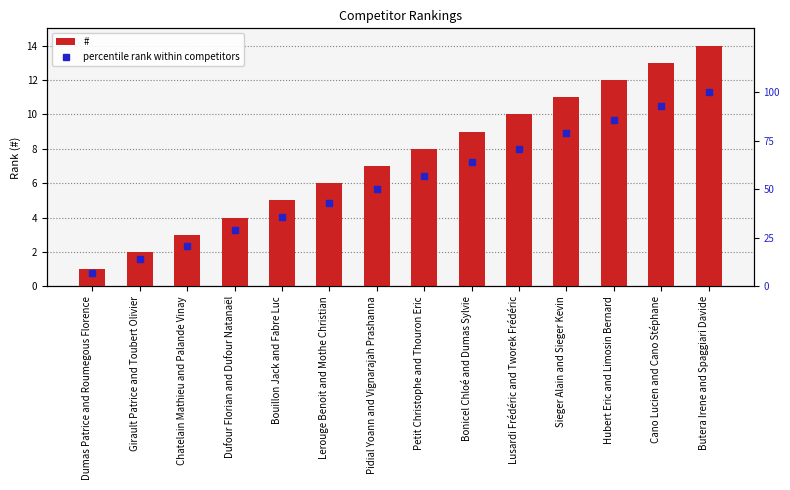

How many data points in # are above 8?

6